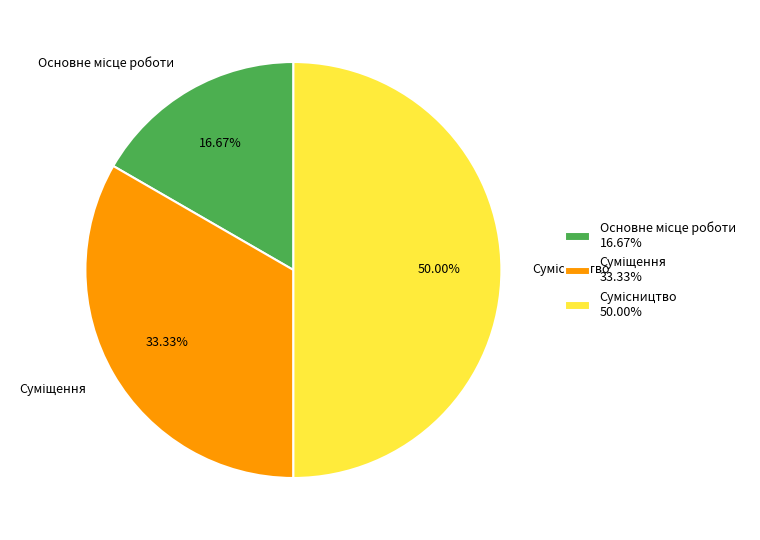

True or false: Сумісництво accounts for 50% of the total.

True